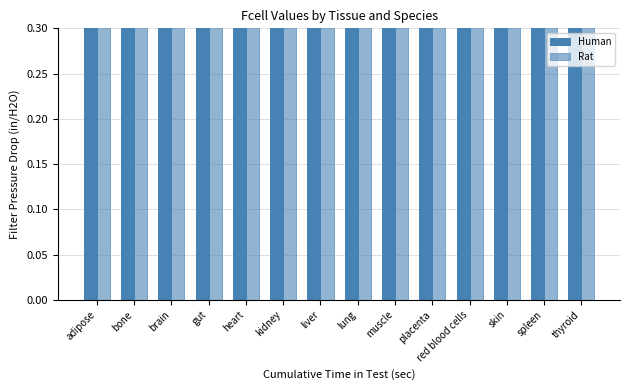

Are the bars grouped side by side (vs. stacked)?

Yes